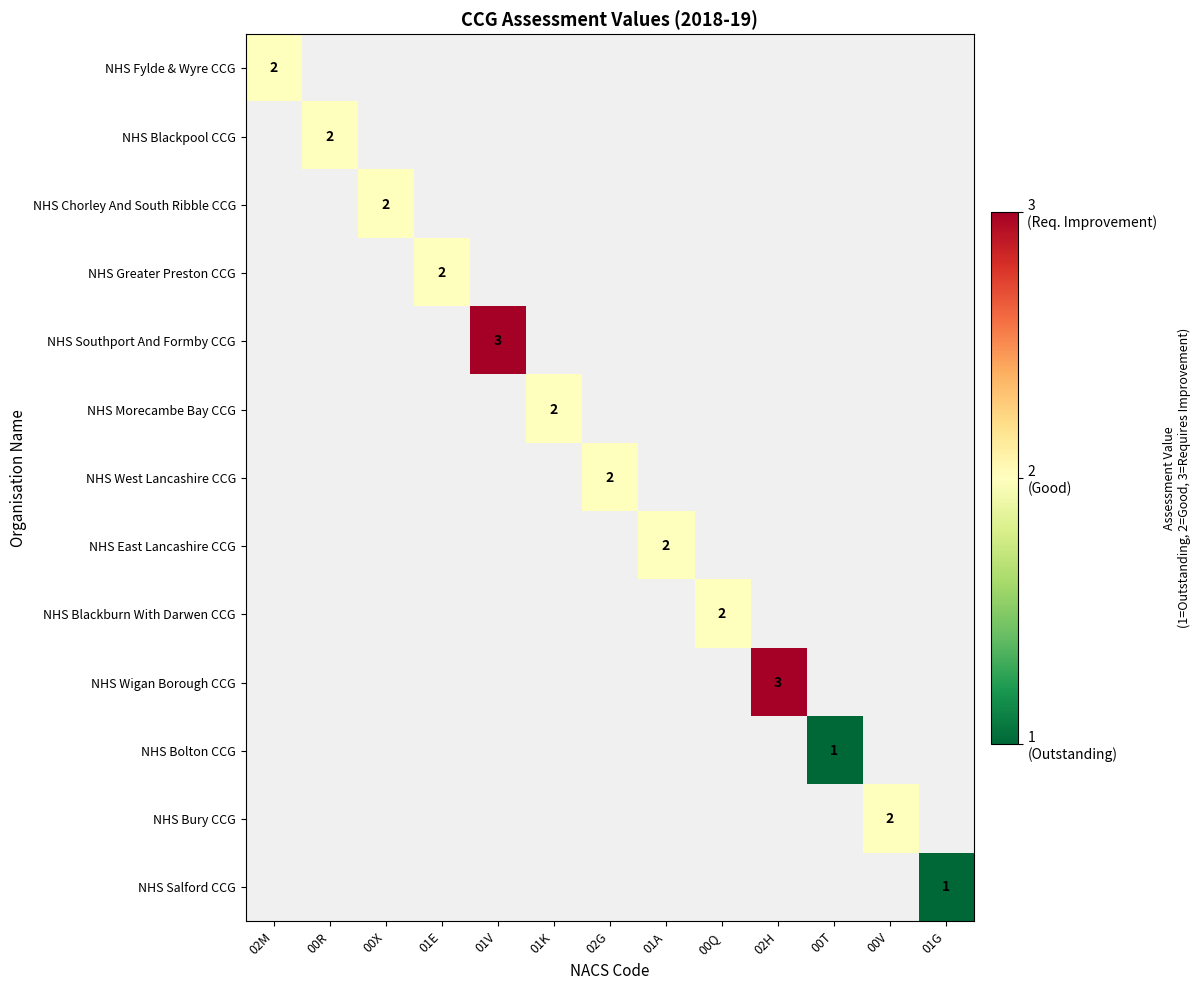

Rank the categories by NHS Bolton CCG value from lowest to highest.

02M, 00R, 00X, 01E, 01V, 01K, 02G, 01A, 00Q, 02H, 00T, 00V, 01G